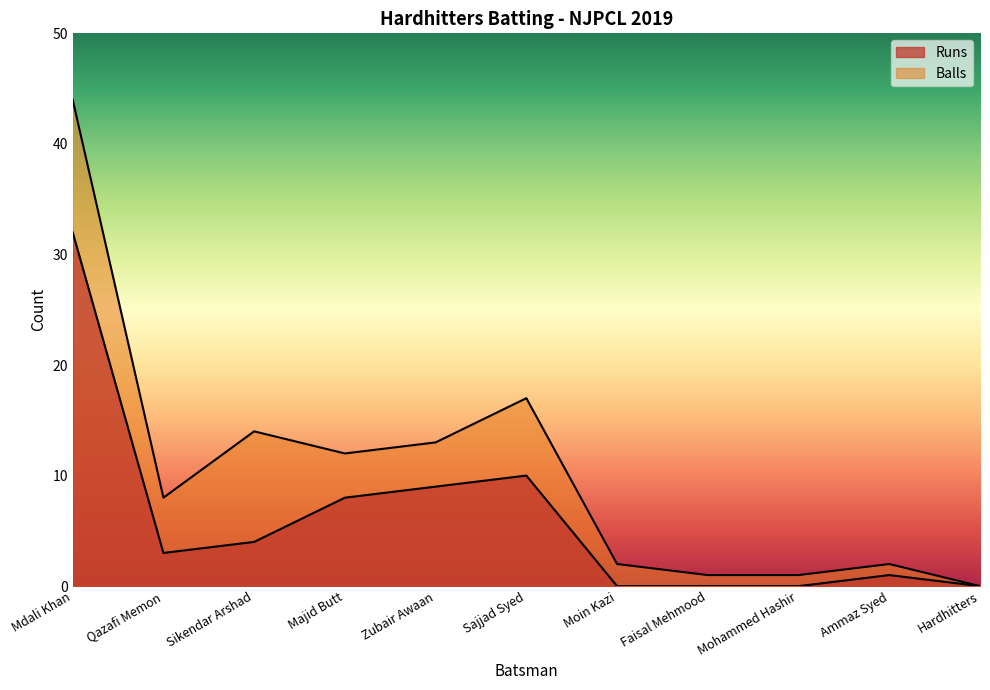

Which has a higher value, Qazafi Memon or Mohammed Hashir?

Qazafi Memon